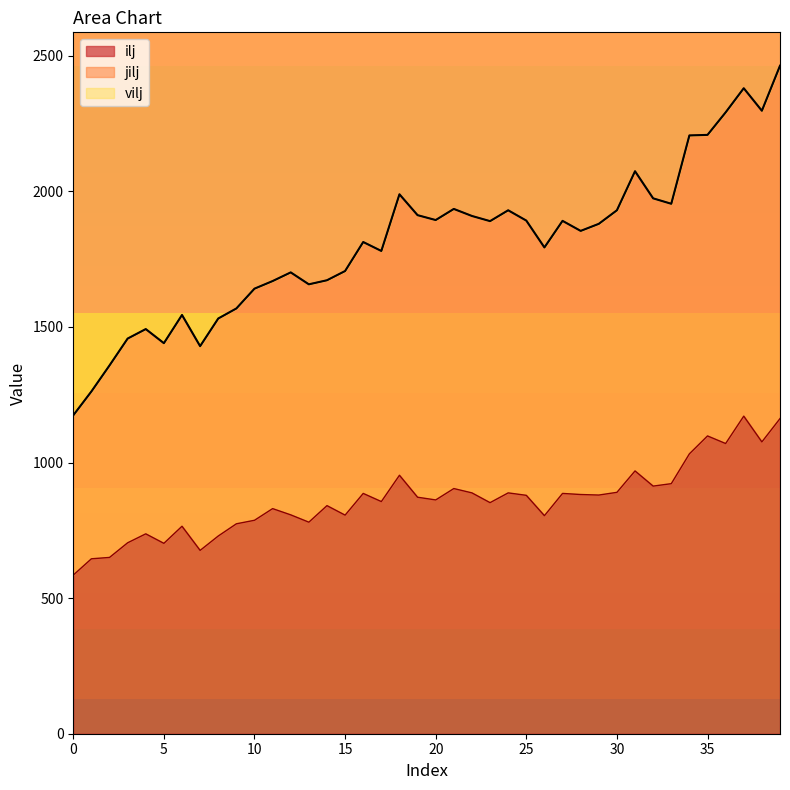

What is the difference between the highest and lowest values at 2?

708